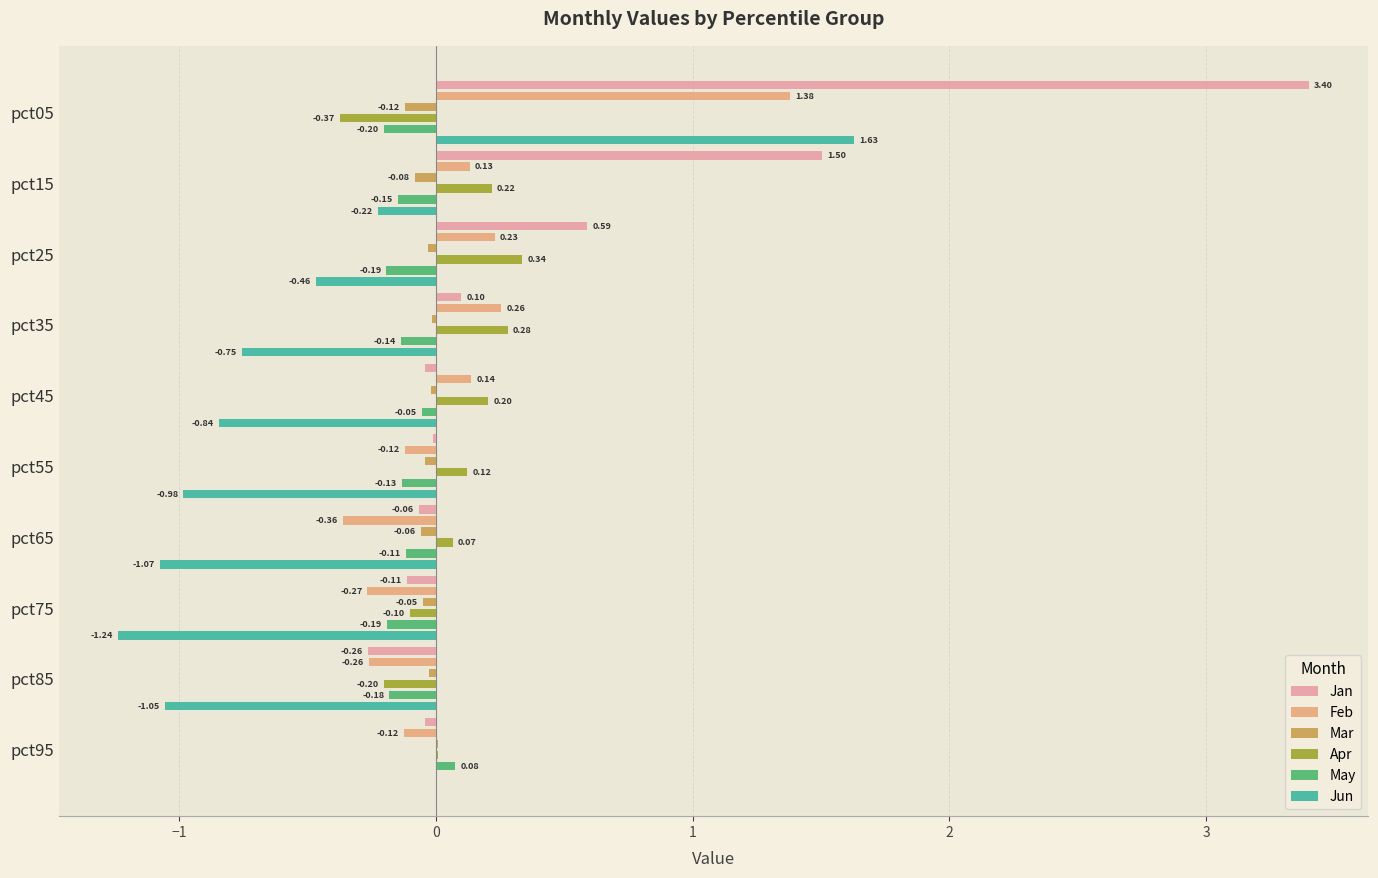

Which has a higher value, pct45 or pct75?

pct45